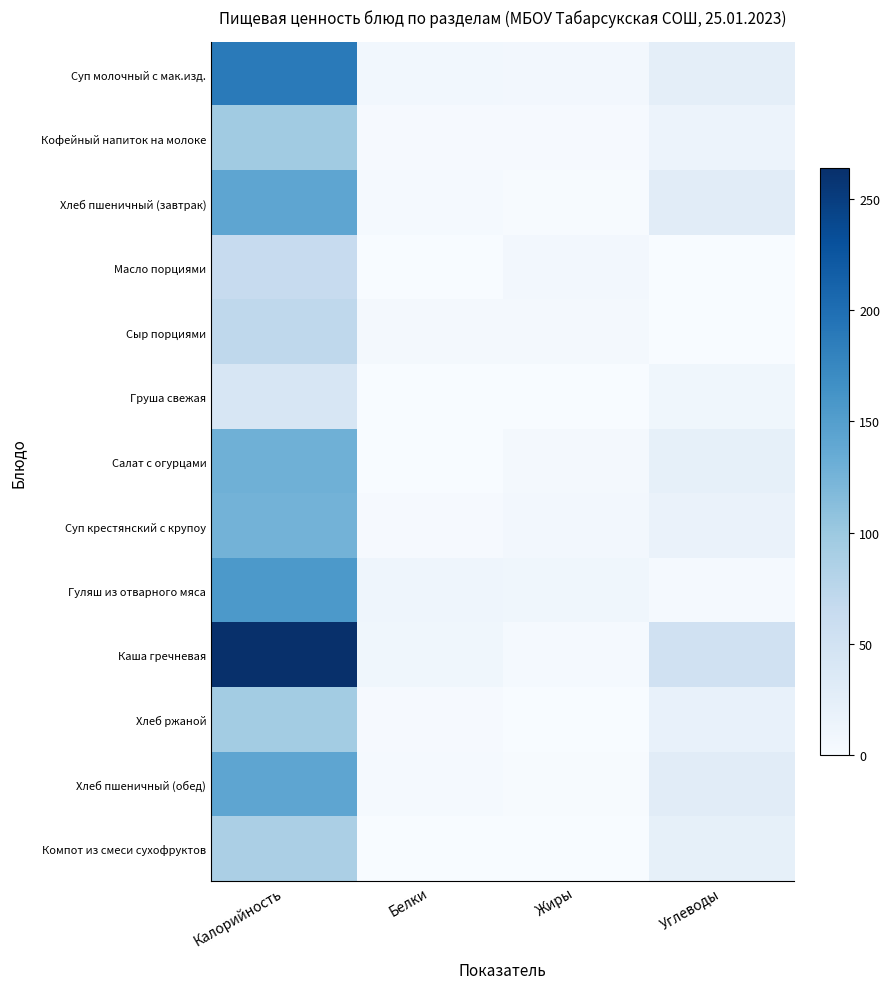

What is the total value across all series at Белки?

50.9